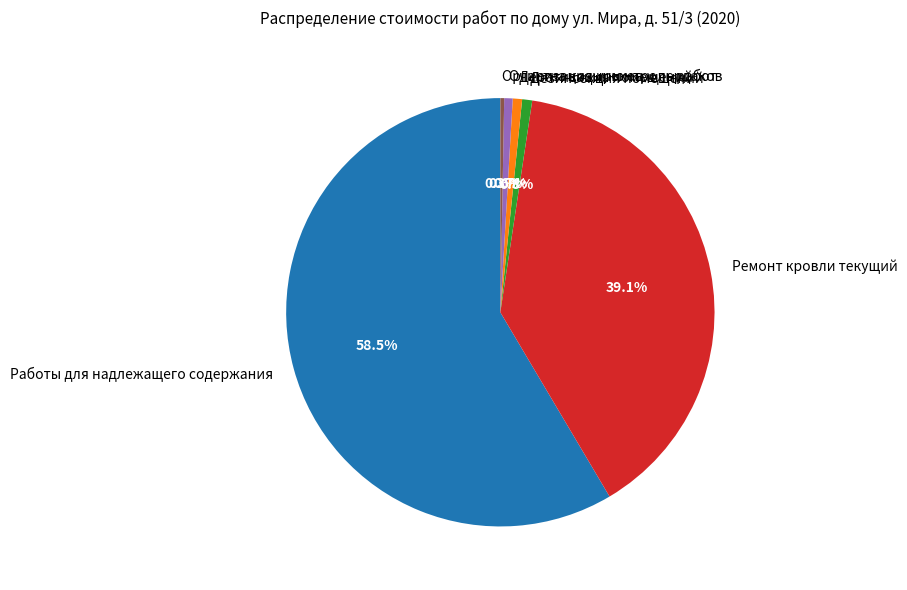

Which category has the biggest portion of the pie?

Работы для надлежащего содержания